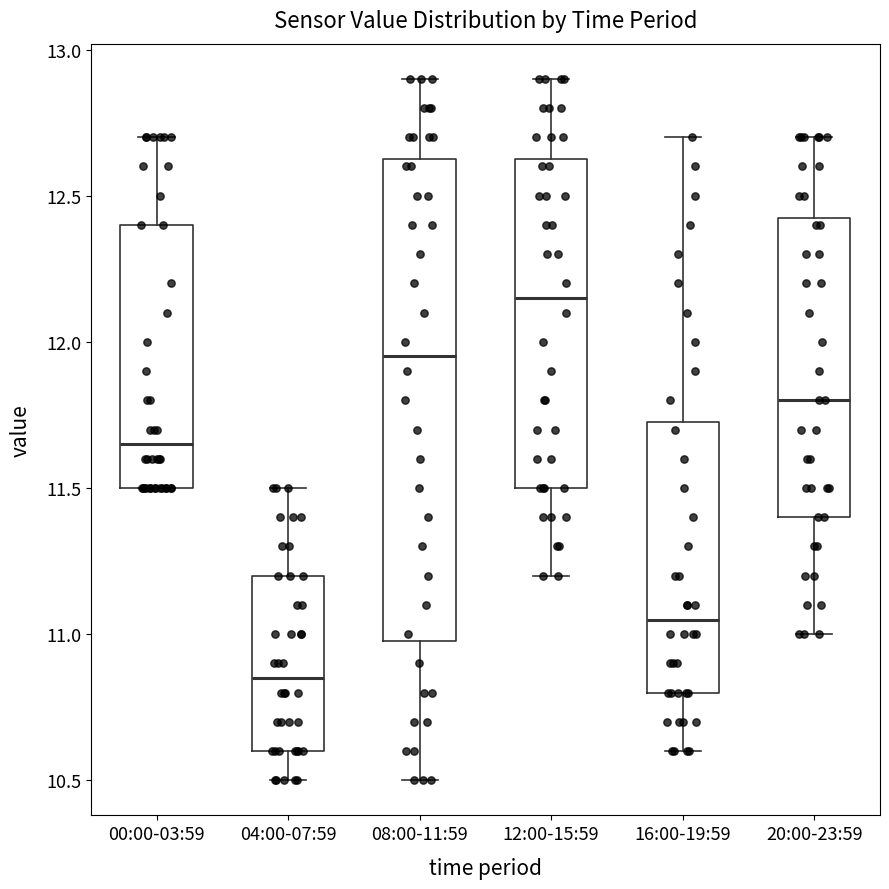

Reading left to right, read every box against the y-axis: the position of its median line, the range the box covers, and the ends of its whiskers. The values are not printed on the chart, so give them approximately, as read against the axis.

00:00-03:59: median 11.65, box 11.50 to 12.40, whiskers 11.50 to 12.70
04:00-07:59: median 10.85, box 10.60 to 11.20, whiskers 10.50 to 11.50
08:00-11:59: median 11.95, box 11.00 to 12.65, whiskers 10.50 to 12.90
12:00-15:59: median 12.15, box 11.50 to 12.65, whiskers 11.20 to 12.90
16:00-19:59: median 11.05, box 10.80 to 11.75, whiskers 10.60 to 12.70
20:00-23:59: median 11.80, box 11.40 to 12.45, whiskers 11.00 to 12.70